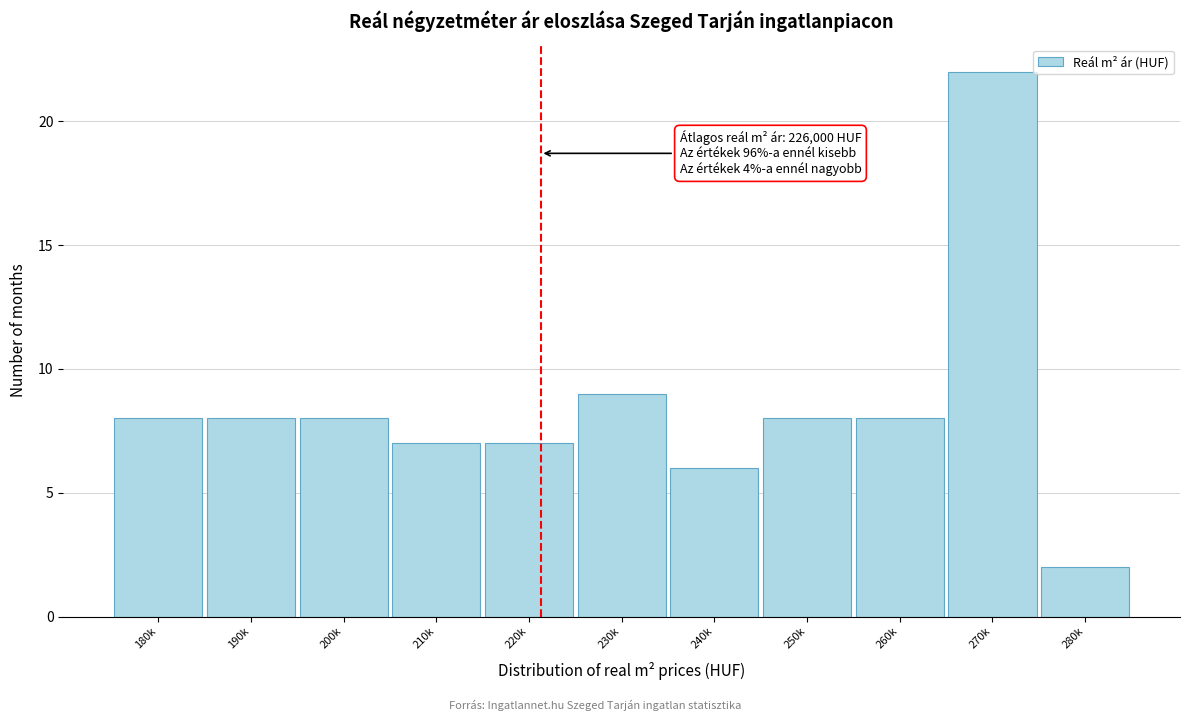

Reading left to right, what are all the values shown in this chart?

8	8	8	7	7	9	6	8	8	22	2